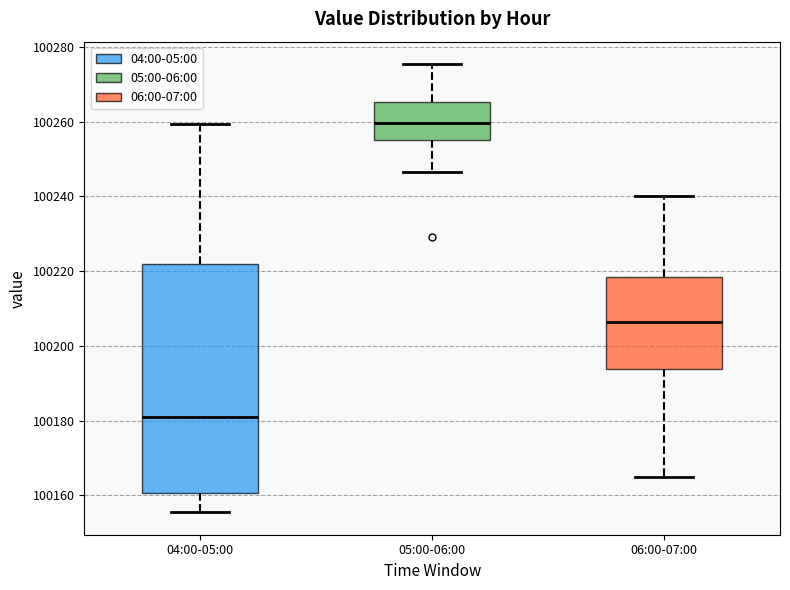

Comparing the boxes themselves (not the whiskers), which one is the tallest?

04:00-05:00